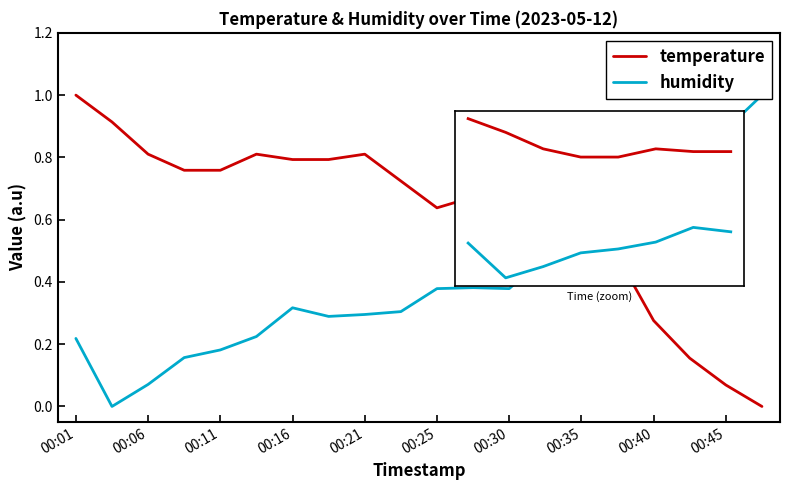

Which series has the largest total across all categories?

temperature